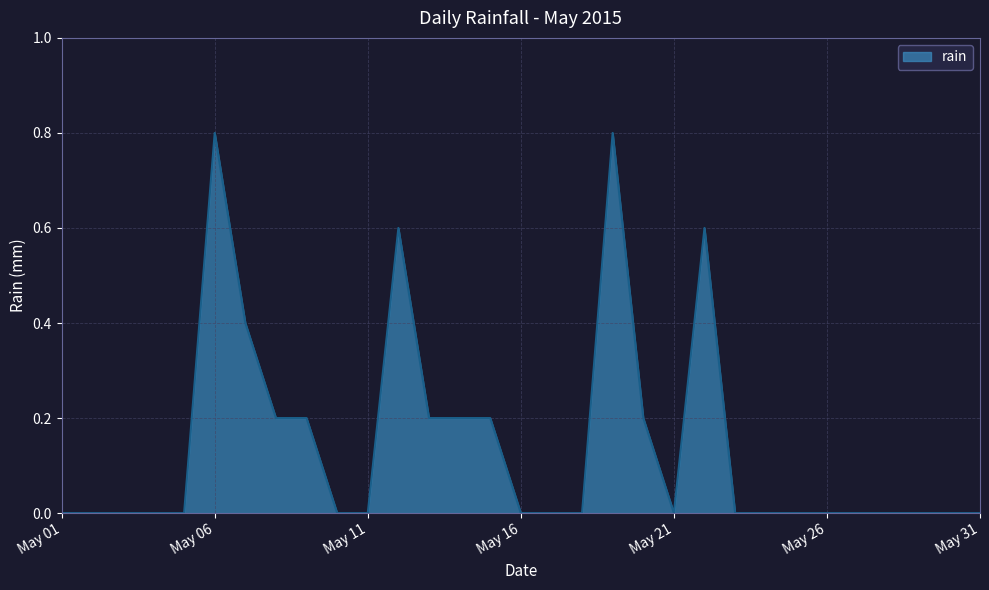

What is the average value?

0.1